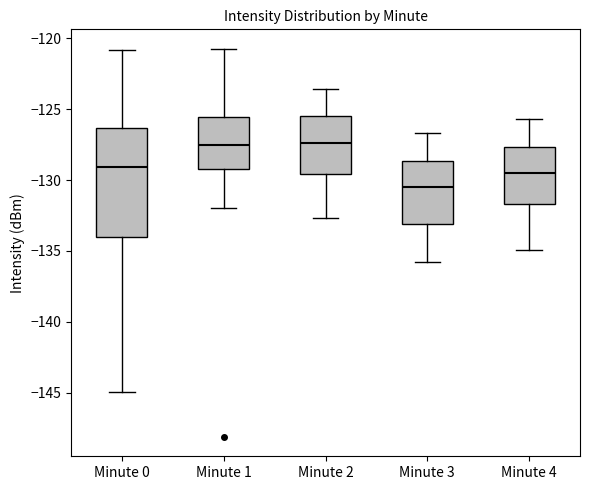

Comparing the boxes themselves (not the whiskers), which one is the tallest?

Minute 0